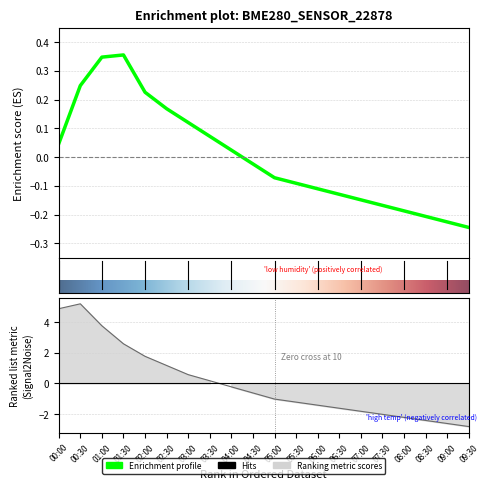

Does the chart have visible grid lines?

Yes